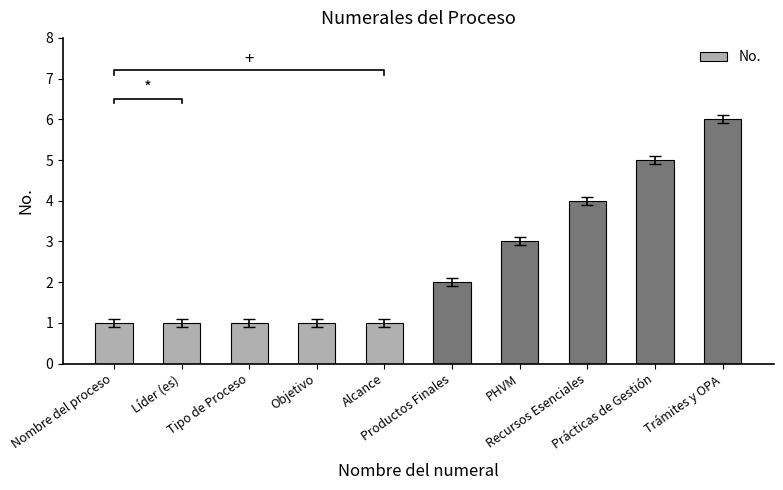

Which has a higher value, Prácticas de Gestión or PHVM?

Prácticas de Gestión